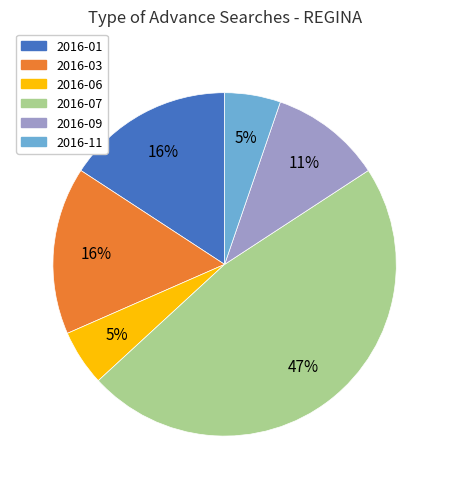

How many segments does this pie chart have?

6